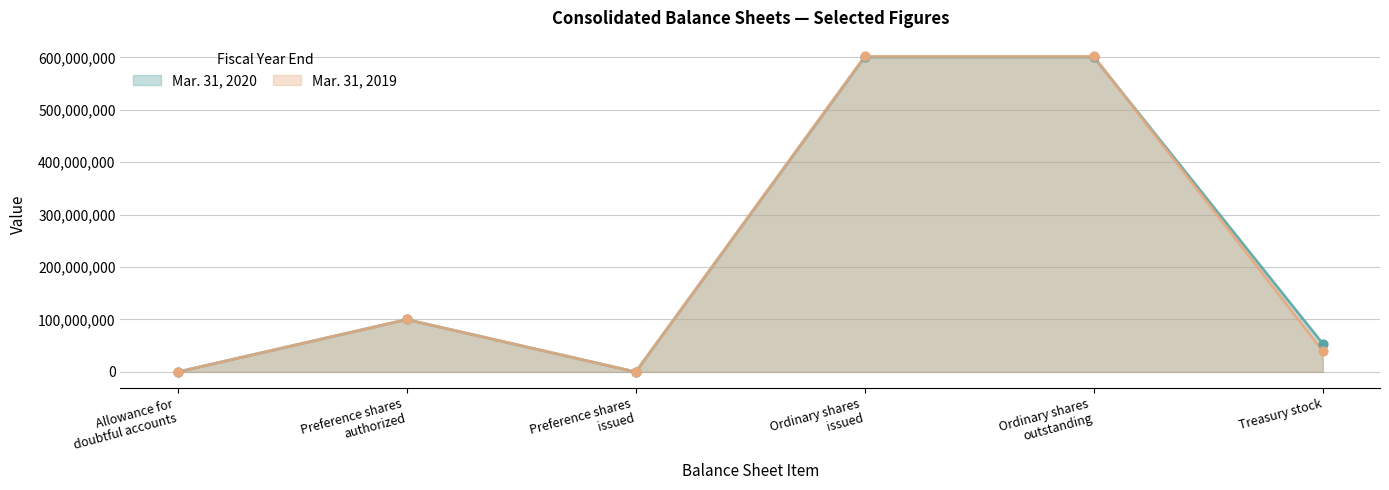

Which series has the largest total across all categories?

Mar. 31, 2020